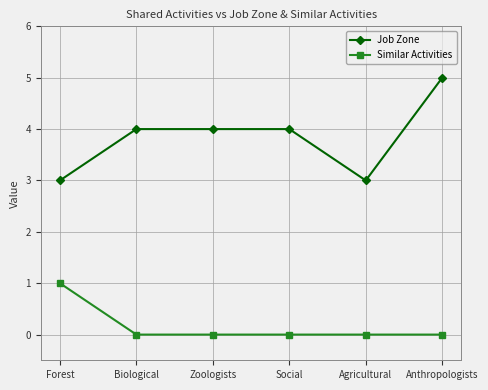

Reading left to right, transcribe all the data shown in this chart.

Job Zone: Forest=3	Biological=4	Zoologists=4	Social=4	Agricultural=3	Anthropologists=5
Similar Activities: Forest=1	Biological=0	Zoologists=0	Social=0	Agricultural=0	Anthropologists=0